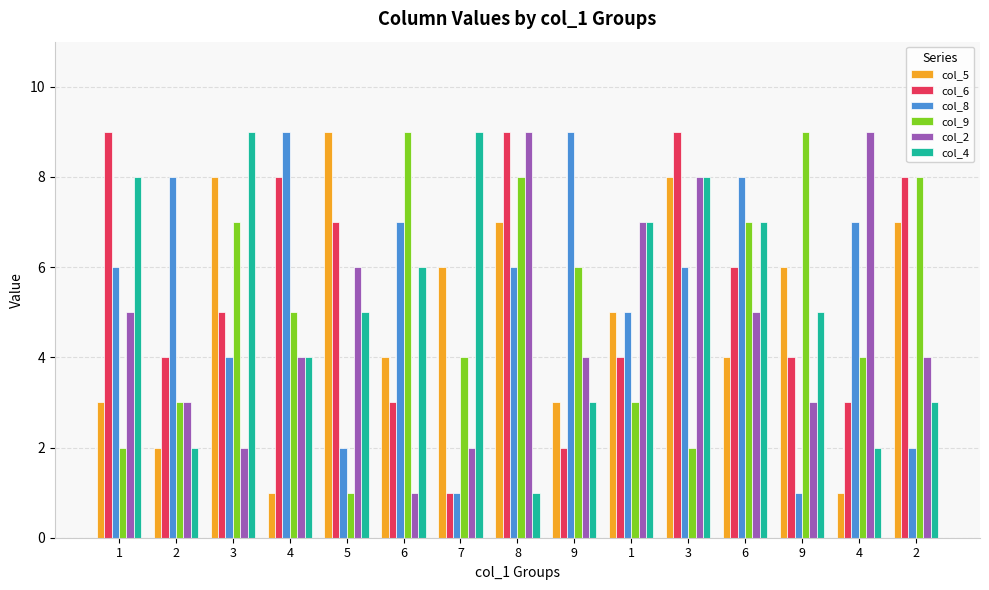

What are all the series names shown in the legend?

col_5, col_6, col_8, col_9, col_2, col_4